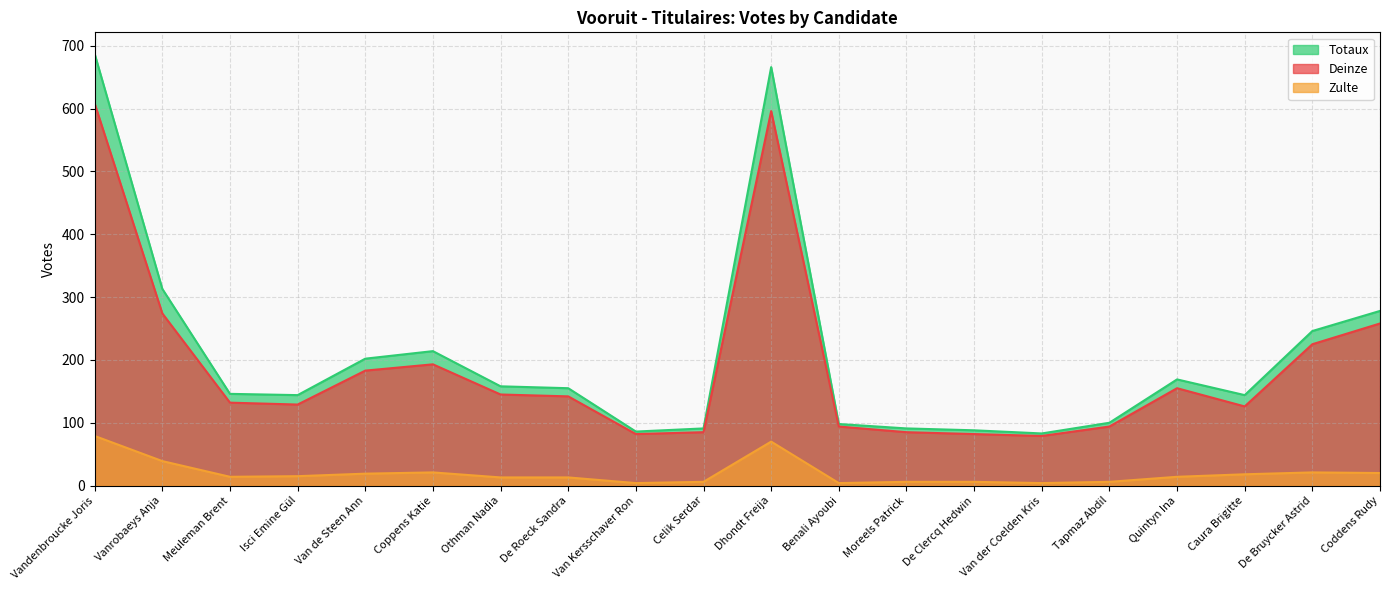

Which series has the widest spread of values?

Totaux